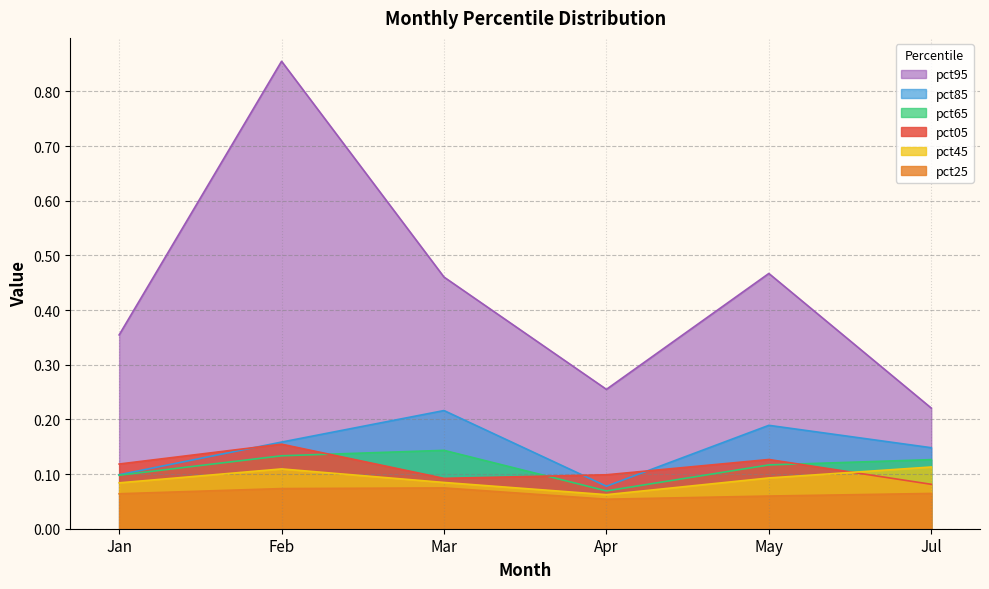

What is the difference between the highest and lowest values at Feb?

0.8